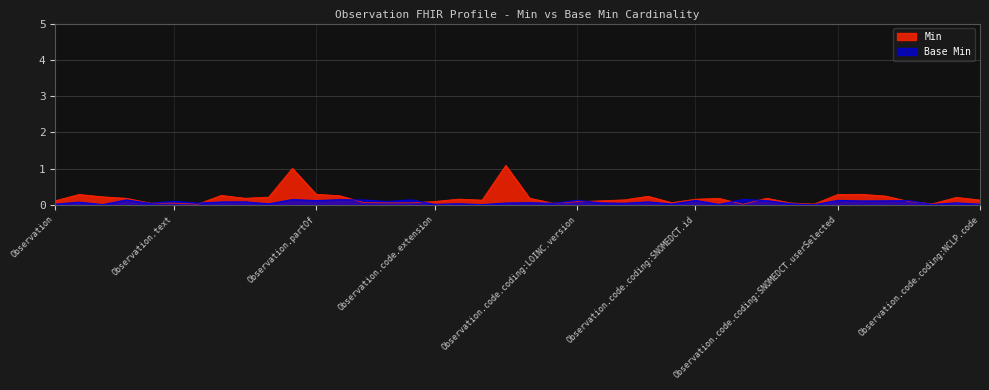

Between Observation.code.coding:LOINC.id and Observation.code.coding:NCLP.version, which series saw the biggest shift?

Min